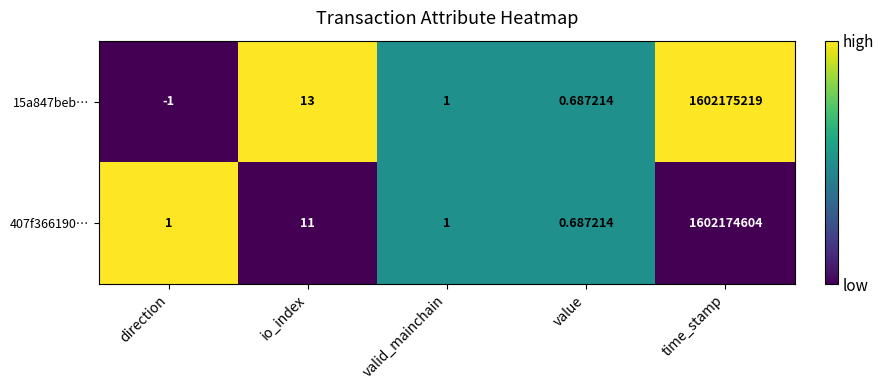

At which label is 15a847beb… closest to 801087609?

io_index